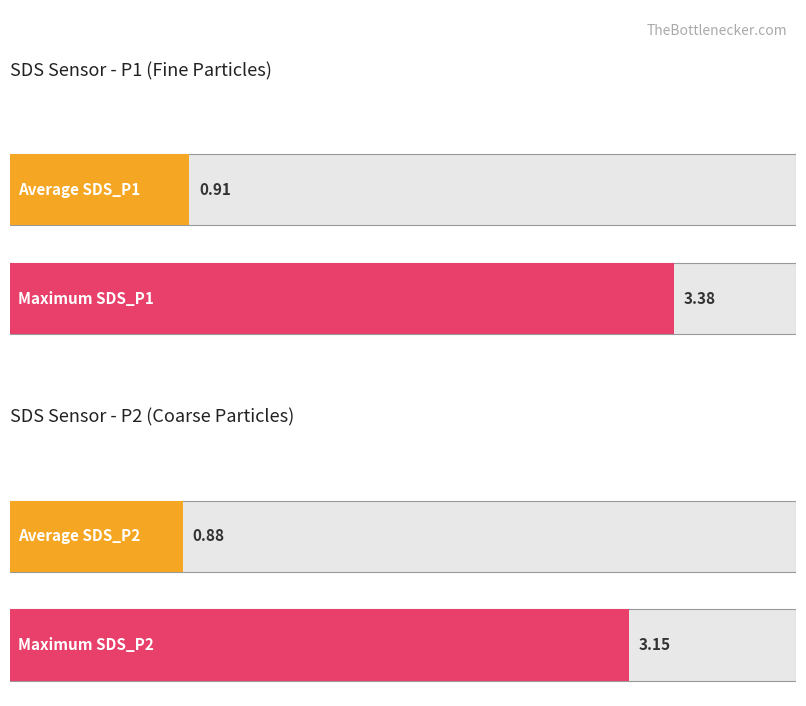

Reading left to right, transcribe all the data shown in this chart.

Average utilization: SDS_P1=0.9	SDS_P2=0.9
Maximum utilization: SDS_P1=3.4	SDS_P2=3.1